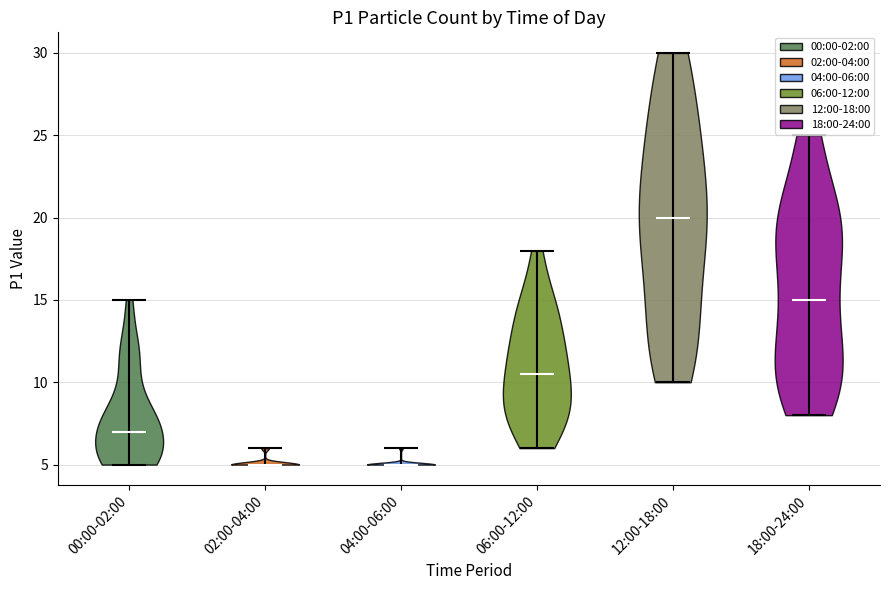

Reading left to right, read every violin against the y-axis: where its median line is, and the lowest and highest points it reaches. The values are not printed on the chart, so give them approximately, as read against the axis.

00:00-02:00: median line 7.0, lowest point 5.0, highest point 15.0
02:00-04:00: median line 5.0, lowest point 5.0, highest point 6.0
04:00-06:00: median line 5.0, lowest point 5.0, highest point 6.0
06:00-12:00: median line 10.5, lowest point 6.0, highest point 18.0
12:00-18:00: median line 20.0, lowest point 10.0, highest point 30.0
18:00-24:00: median line 15.0, lowest point 8.0, highest point 25.0